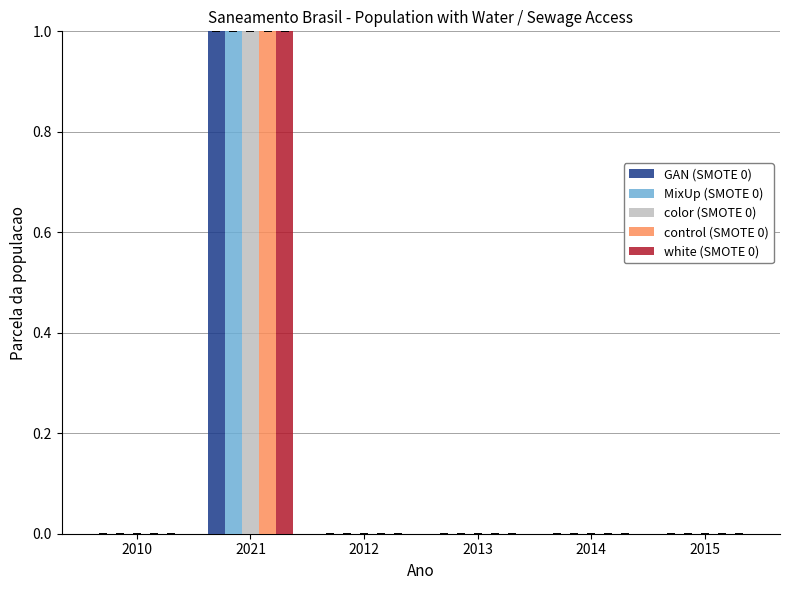

At which category is the sum across all series the highest?

2021